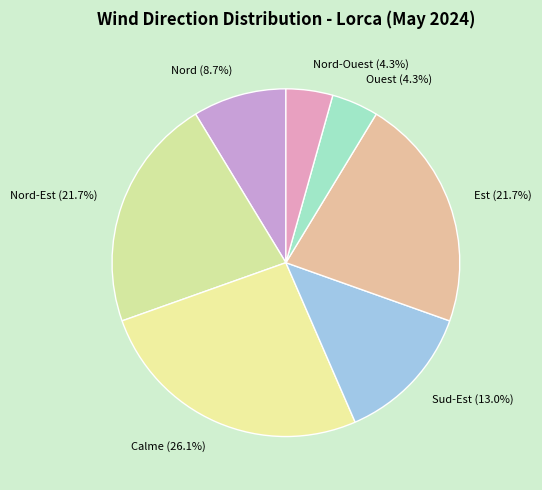

Combined, do Nord-Ouest (4.3%) and Ouest (4.3%) account for over 50%?

No